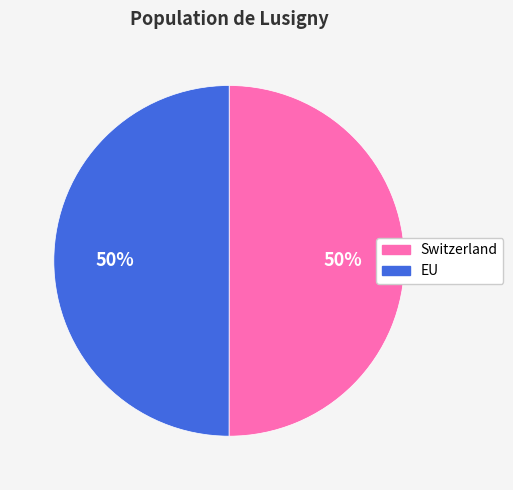

To the nearest percent, what portion does EU represent?

50%